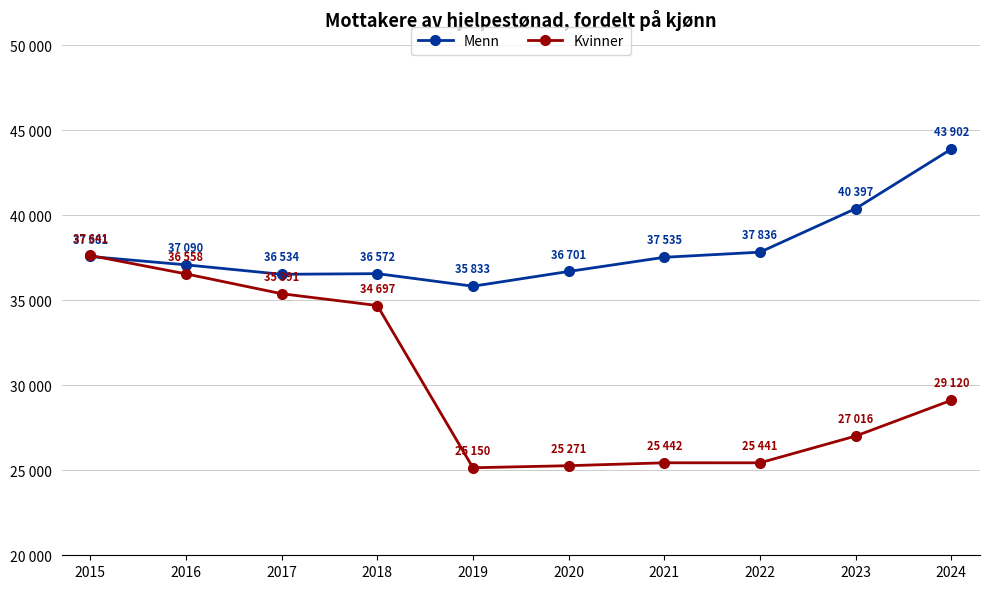

What are all the series names shown in the legend?

Menn, Kvinner